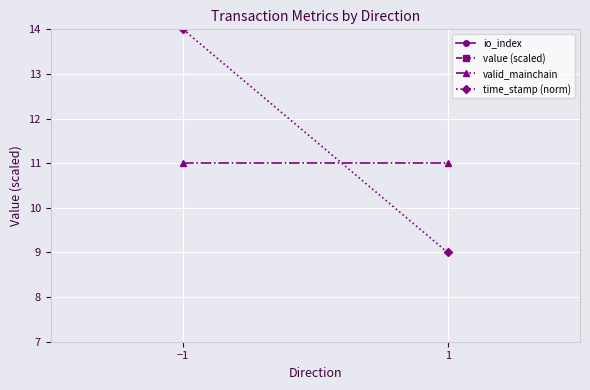

Reading left to right, list all the values displayed in this chart.

io_index: 0.0	1.0
value (scaled): 19.6	19.6
valid_mainchain: 11.0	11.0
time_stamp (norm): 14.0	9.0